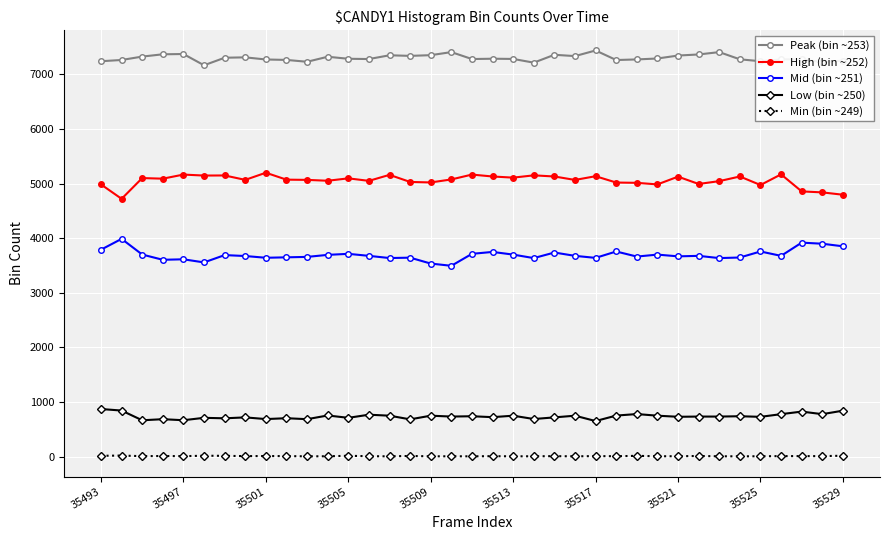

Which series has the largest total across all categories?

Peak (bin ~253)